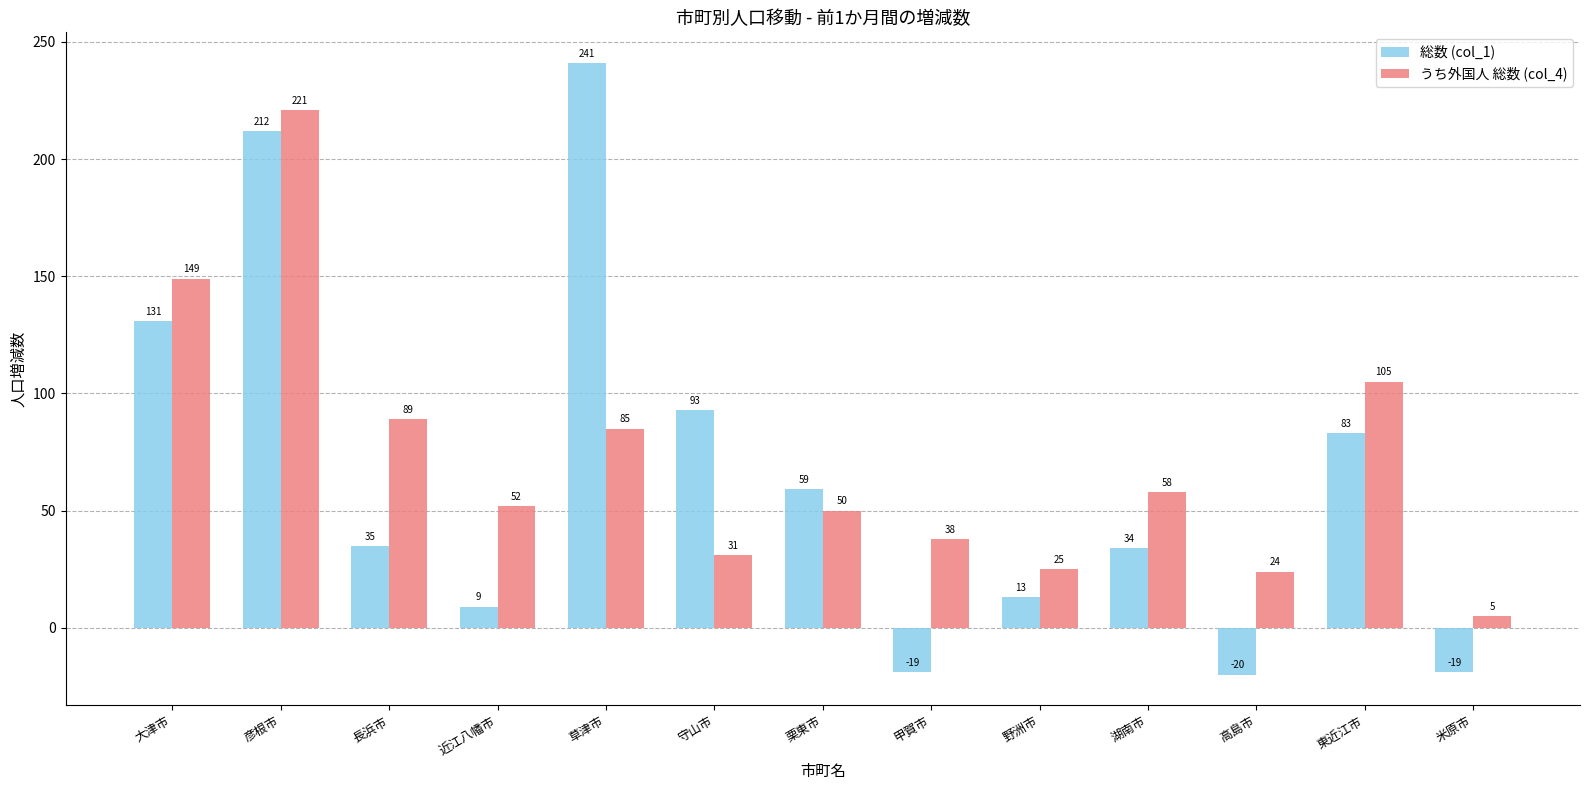

Are the bars grouped side by side (vs. stacked)?

Yes